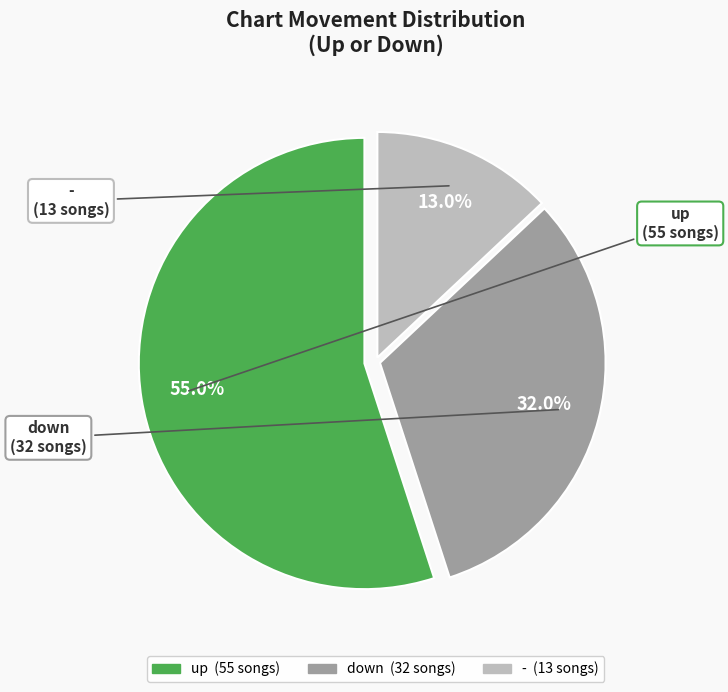

To the nearest percent, what is the combined percentage of up and down?

87%